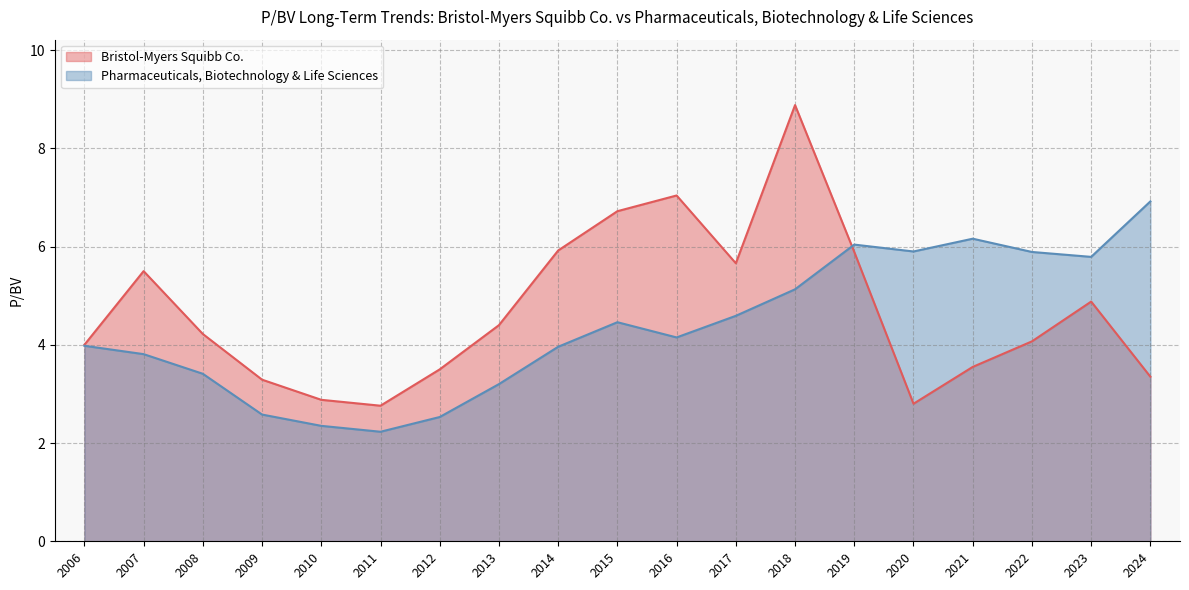

Which series has the largest total across all categories?

Bristol-Myers Squibb Co.